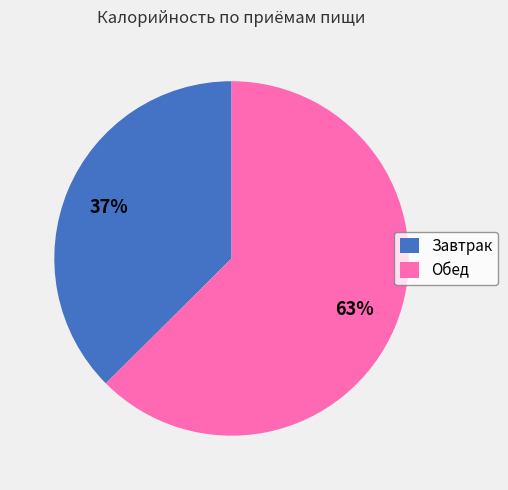

Is the sum of Обед and Завтрак greater than half?

Yes